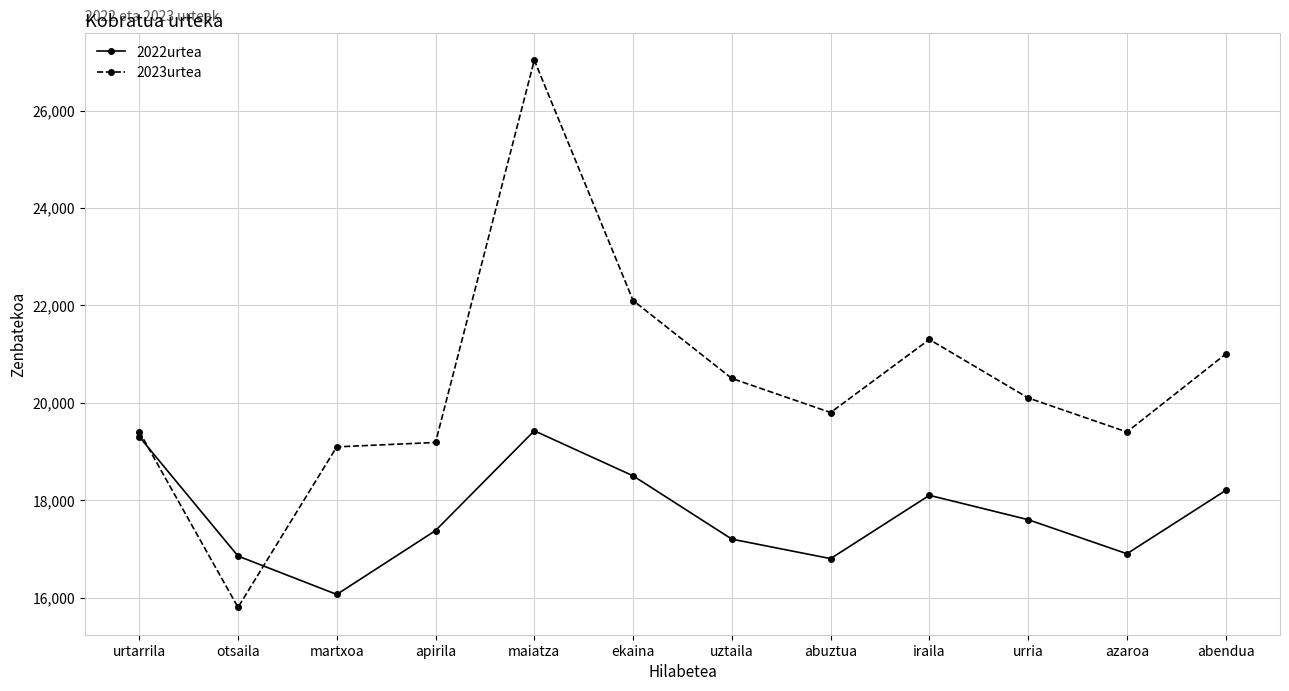

How many interior local peaks does the 2022urtea series have?

2